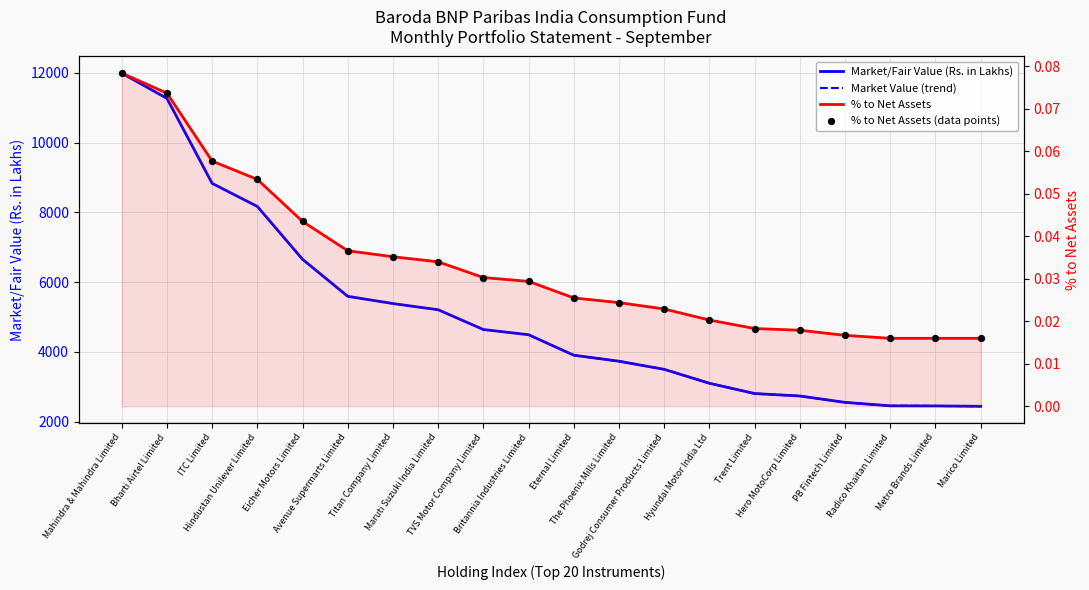

Which series contains the lowest Y value?

% to Net Assets